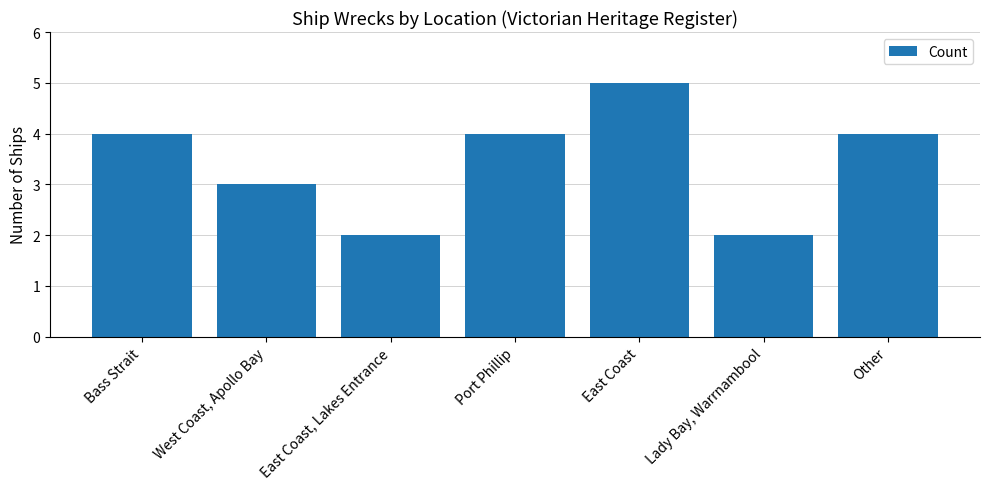

How many distinct data groups are displayed?

1